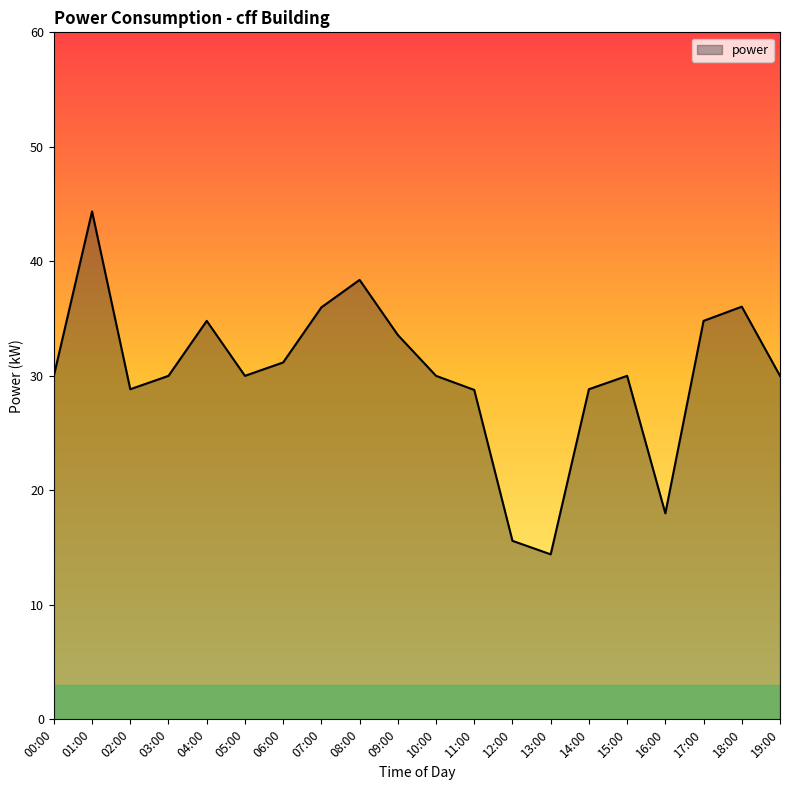

What position from the right is 03:00?

17